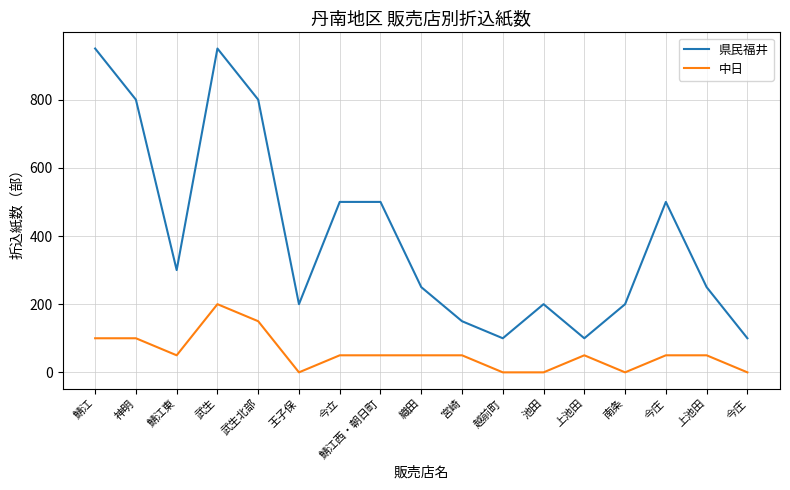

In 中日, how many points are lower than both neighbors (excluding endpoints)?

3